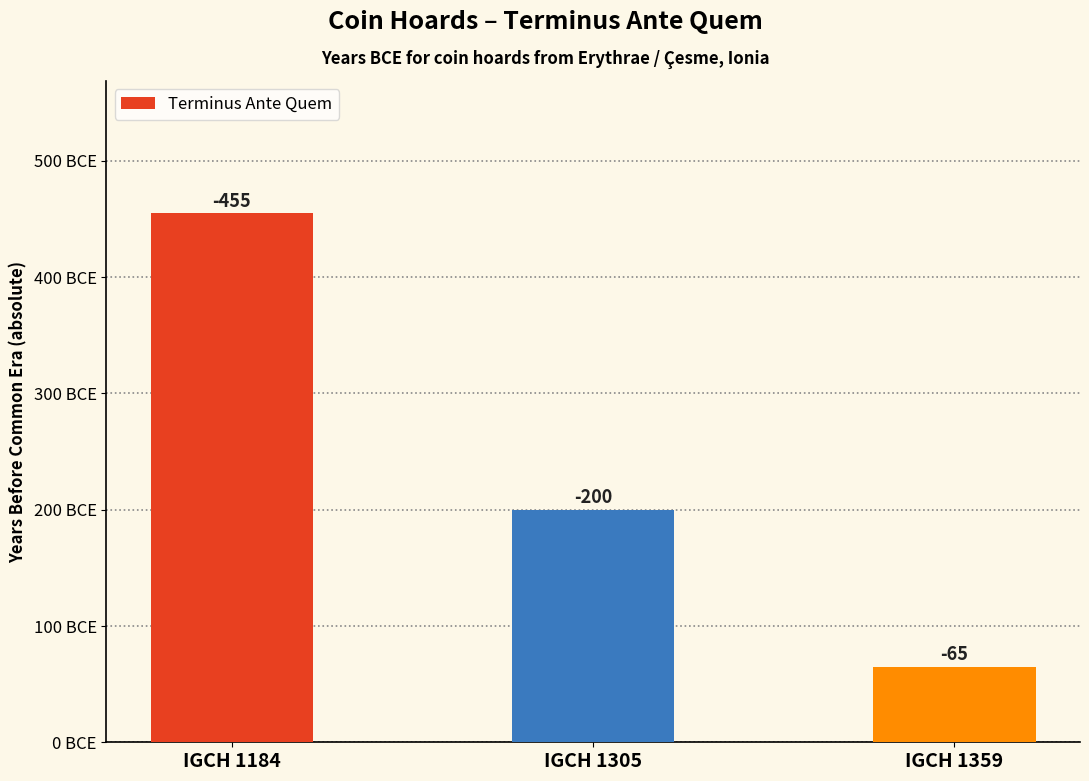

How many bars are there in total?

3